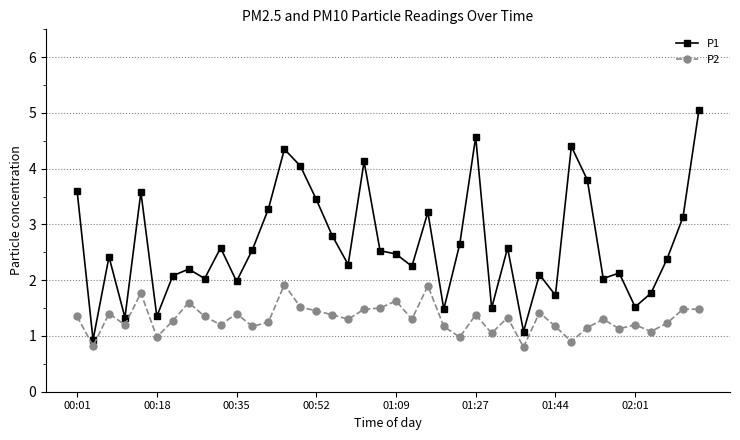

List the series in order of their peak value, highest first.

P1, P2